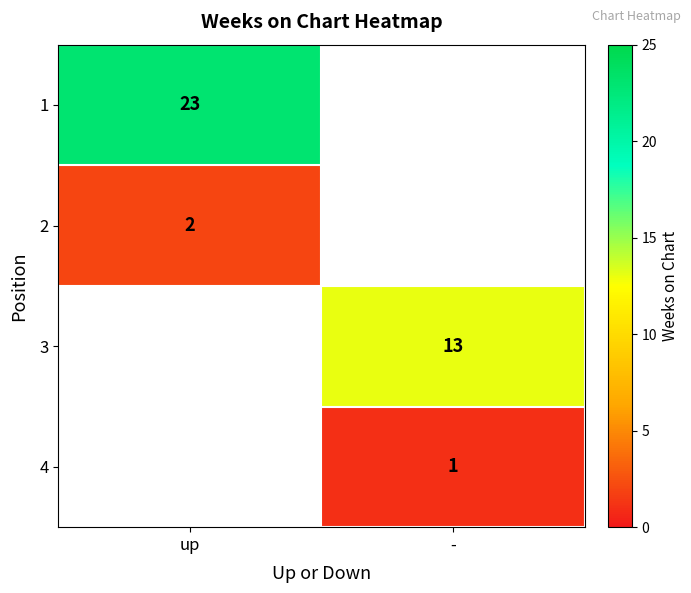

True or false: 4 has a value of 1 at -.

True